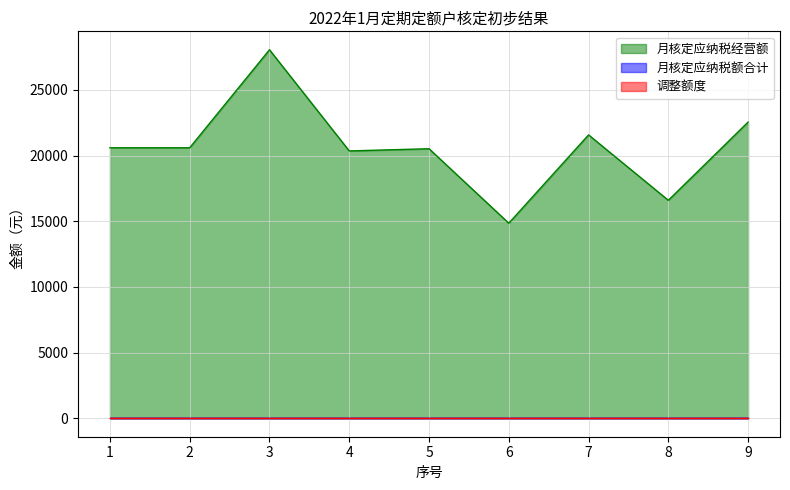

True or false: 月核定应纳税额合计 and 月核定应纳税经营额 intersect in this chart.

False